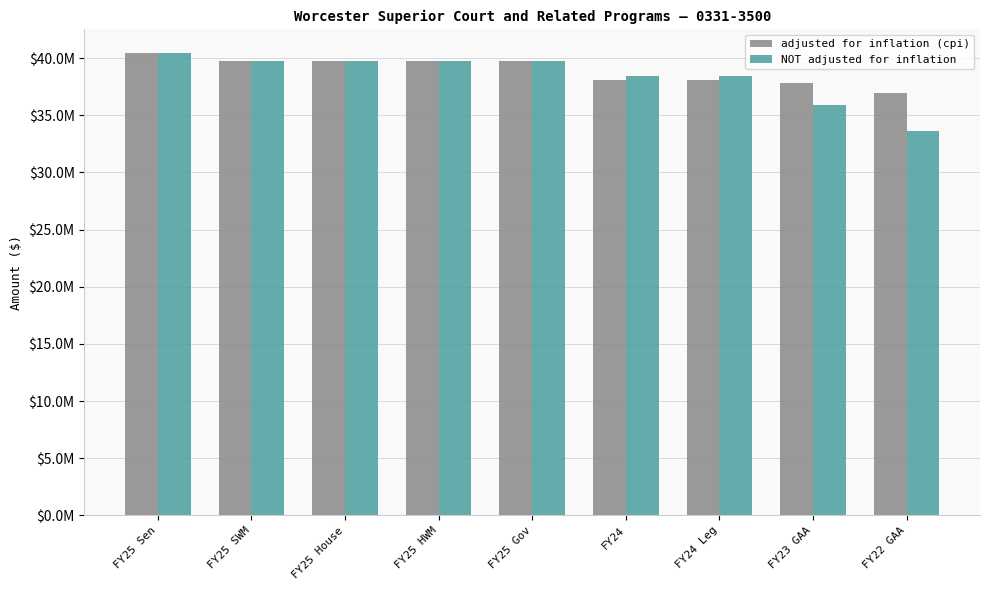

Does the chart contain stacked bars?

No